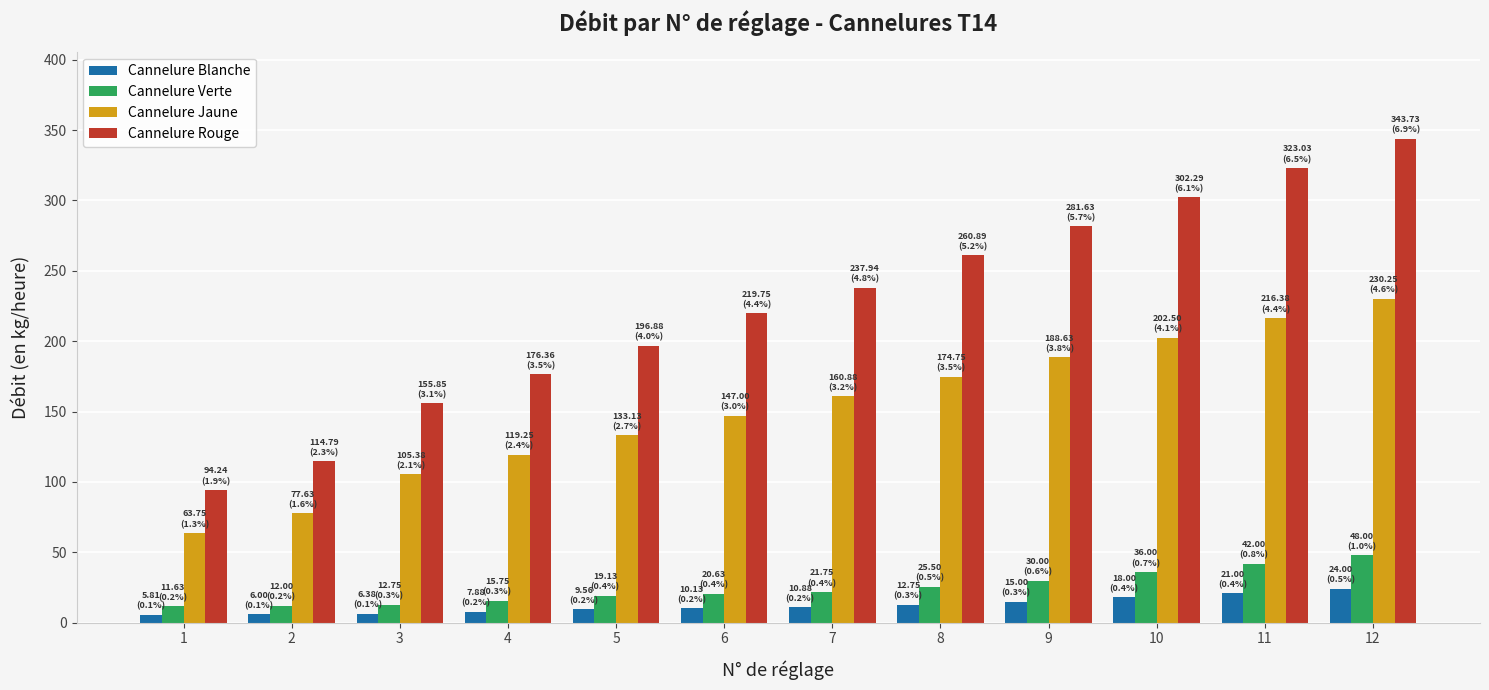

Does the chart contain any negative values?

No